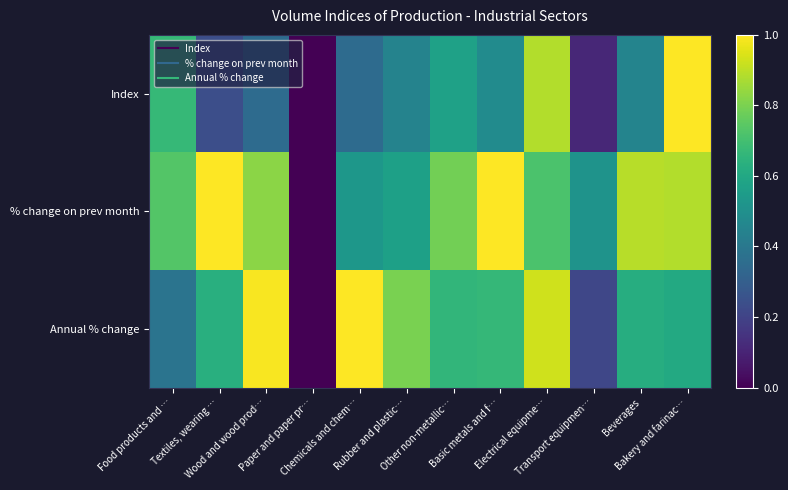

Reading right to left, what are all the values shown in this chart?

Index: Bakery and farinac…=1.0	Beverages=0.5	Transport equipmen…=0.1	Electrical equipme…=0.9	Basic metals and f…=0.5	Other non-metallic…=0.6	Rubber and plastic…=0.4	Chemicals and chem…=0.3	Paper and paper pr…=0.0	Wood and wood prod…=0.3	Textiles, wearing …=0.2	Food products and …=0.7
% change on prev month: Bakery and farinac…=0.9	Beverages=0.9	Transport equipmen…=0.5	Electrical equipme…=0.7	Basic metals and f…=1.0	Other non-metallic…=0.8	Rubber and plastic…=0.6	Chemicals and chem…=0.5	Paper and paper pr…=0.0	Wood and wood prod…=0.8	Textiles, wearing …=1.0	Food products and …=0.7
Annual % change: Bakery and farinac…=0.6	Beverages=0.6	Transport equipmen…=0.2	Electrical equipme…=0.9	Basic metals and f…=0.7	Other non-metallic…=0.7	Rubber and plastic…=0.8	Chemicals and chem…=1.0	Paper and paper pr…=0.0	Wood and wood prod…=1.0	Textiles, wearing …=0.6	Food products and …=0.4